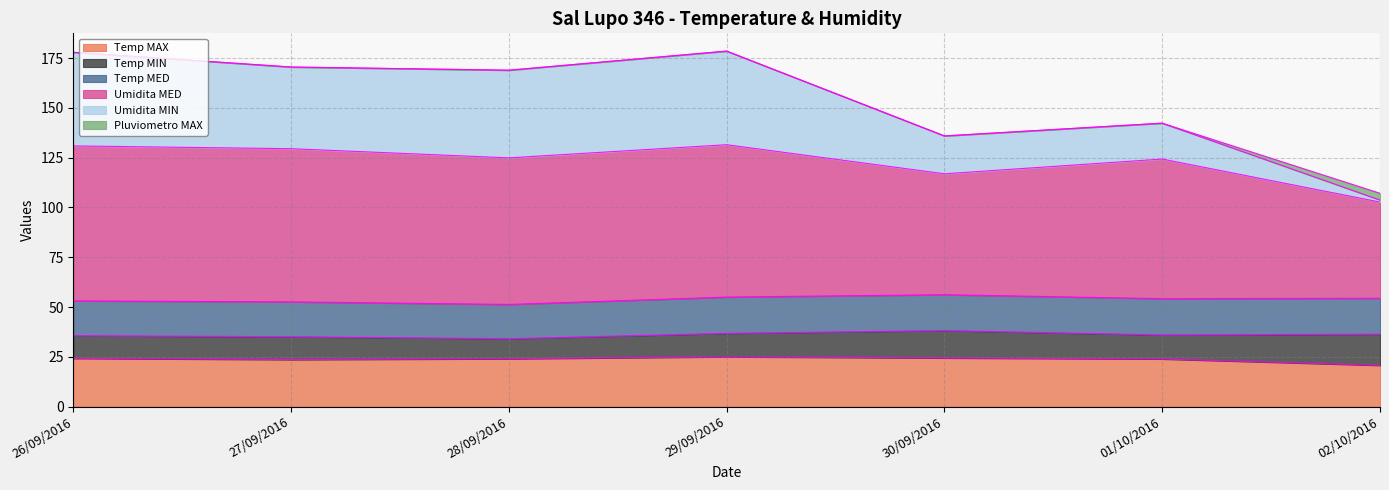

What is the spread (max minus min) of values at 27/09/2016?

146.9